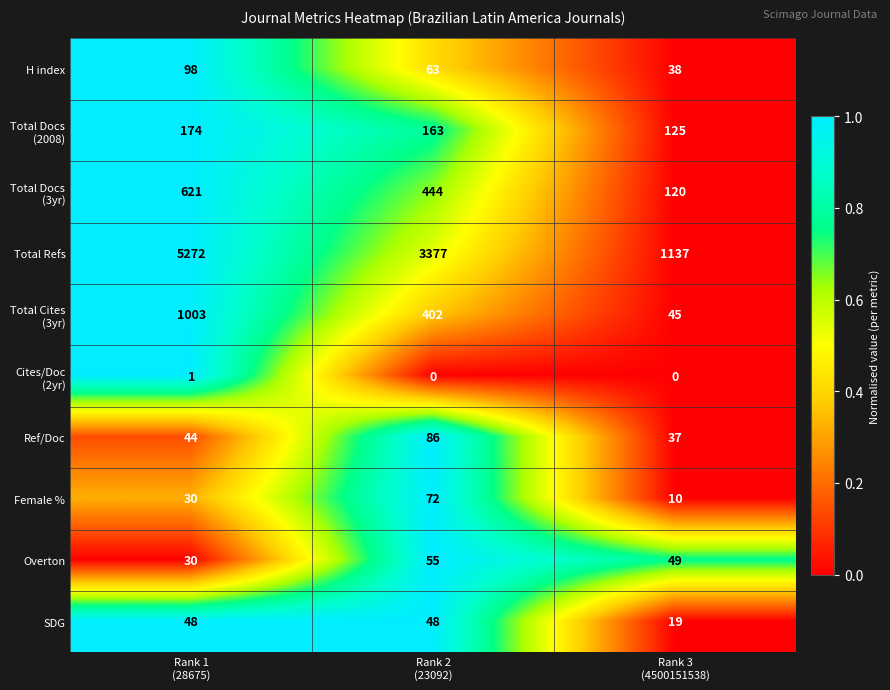

What is the greatest value displayed?

5272